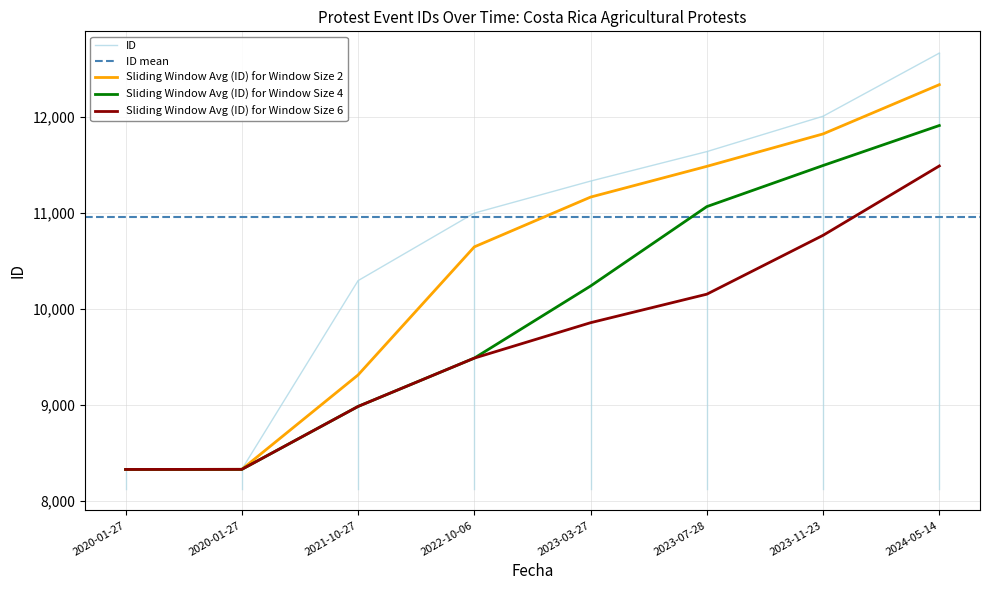

What is the value of the 5th point from the left?

11330